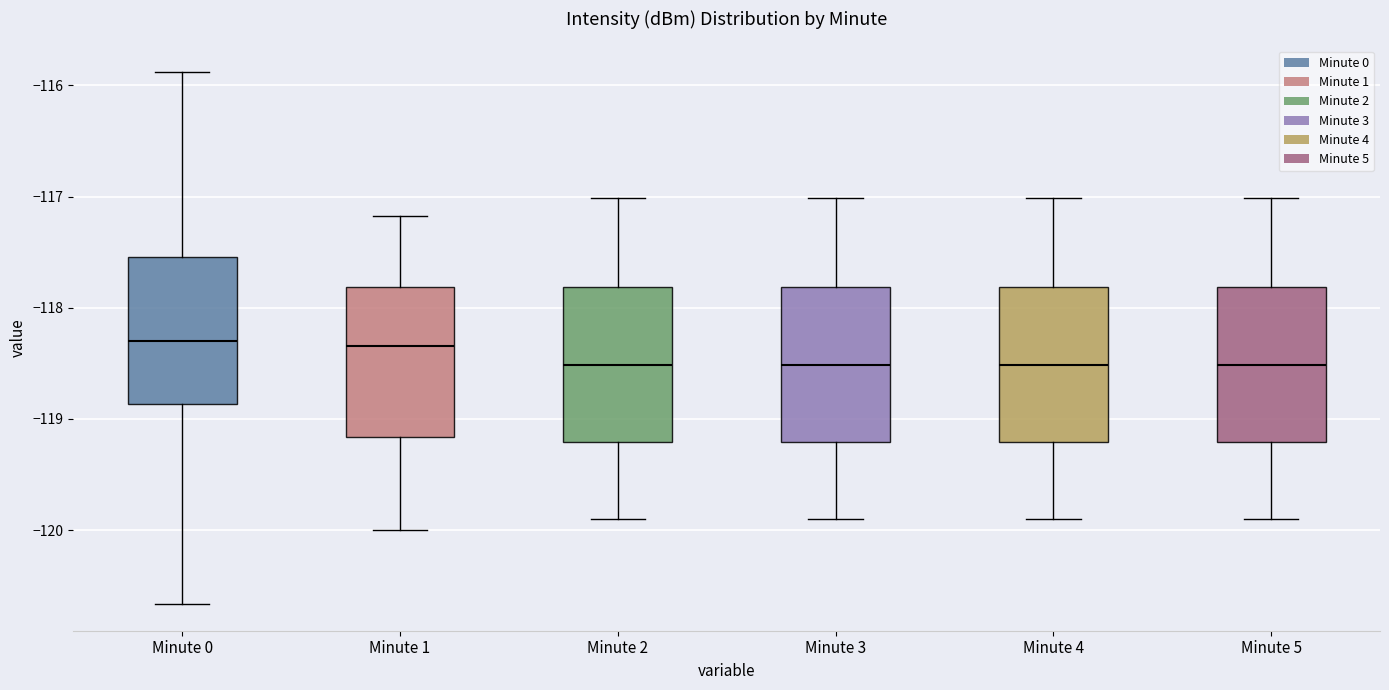

Where is the upper edge of the box for Minute 3 on the y-axis? The values are not printed on the chart, so give them approximately, as read against the axis.

-117.8